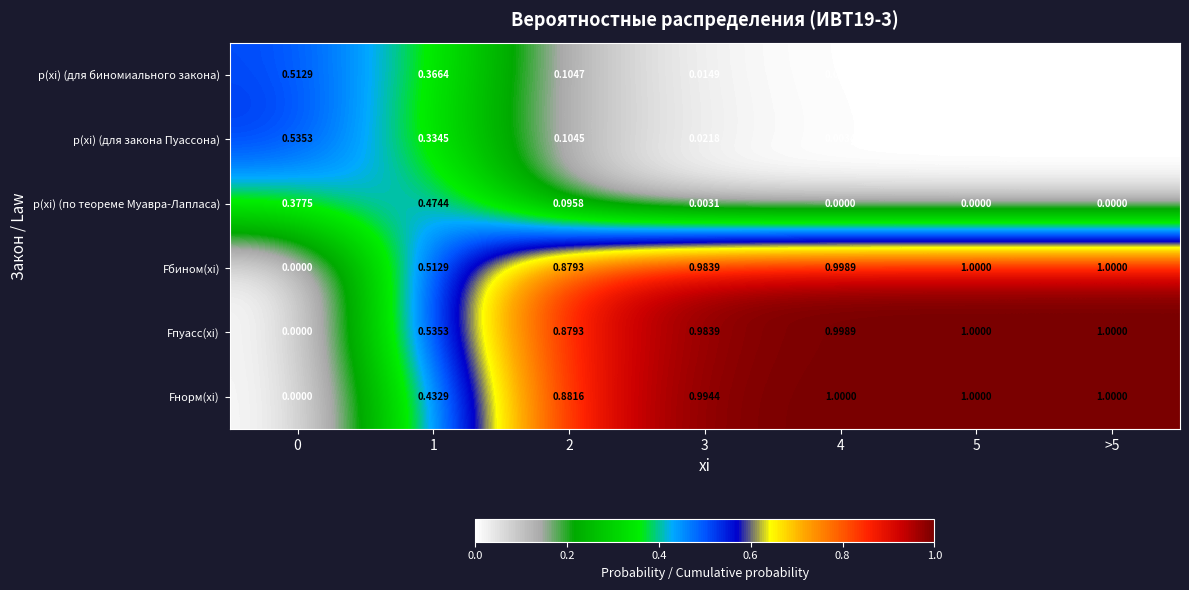

At 1, list the series in order from smallest to largest.

p(xi) (для закона Пуассона), p(xi) (для биномиального закона), Fнорм(xi), p(xi) (по теореме Муавра-Лапласа), Fбином(xi), Fпуасс(xi)